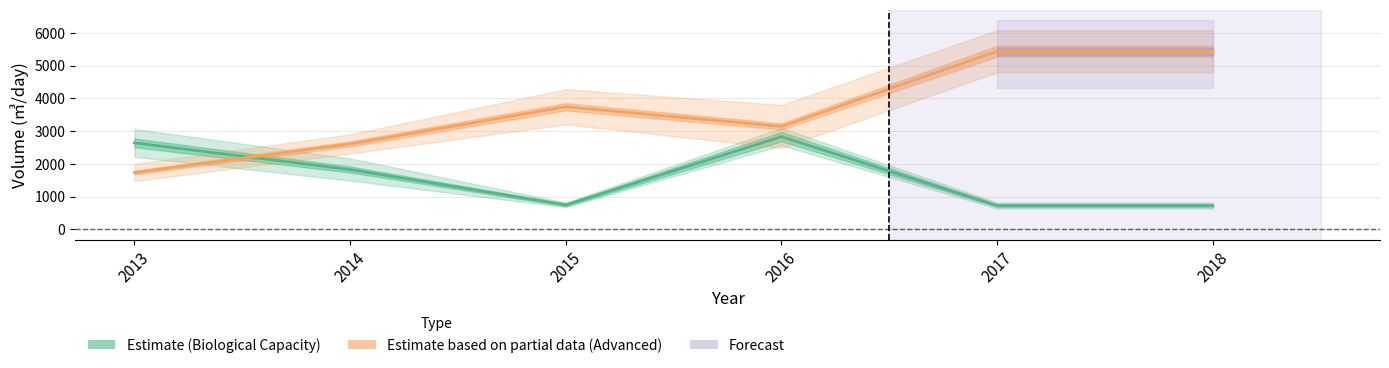

True or false: Estimate based on partial data (Advanced) has a value of 5610.2 at 2015.

False